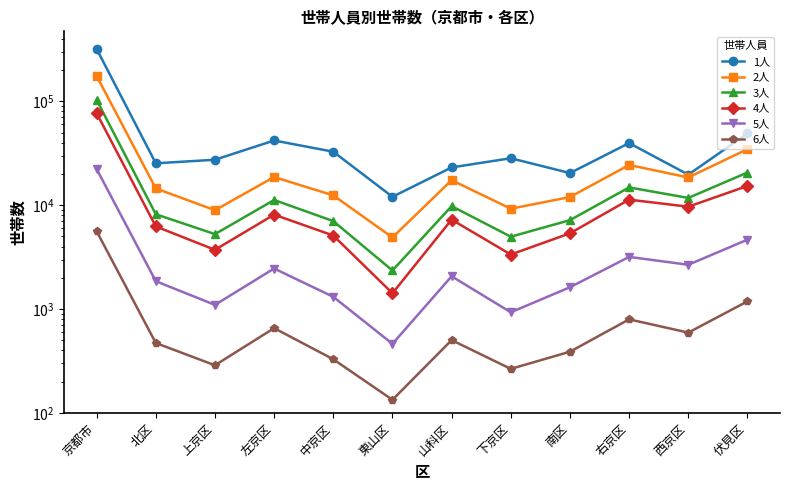

True or false: 2人 and 3人 intersect in this chart.

False